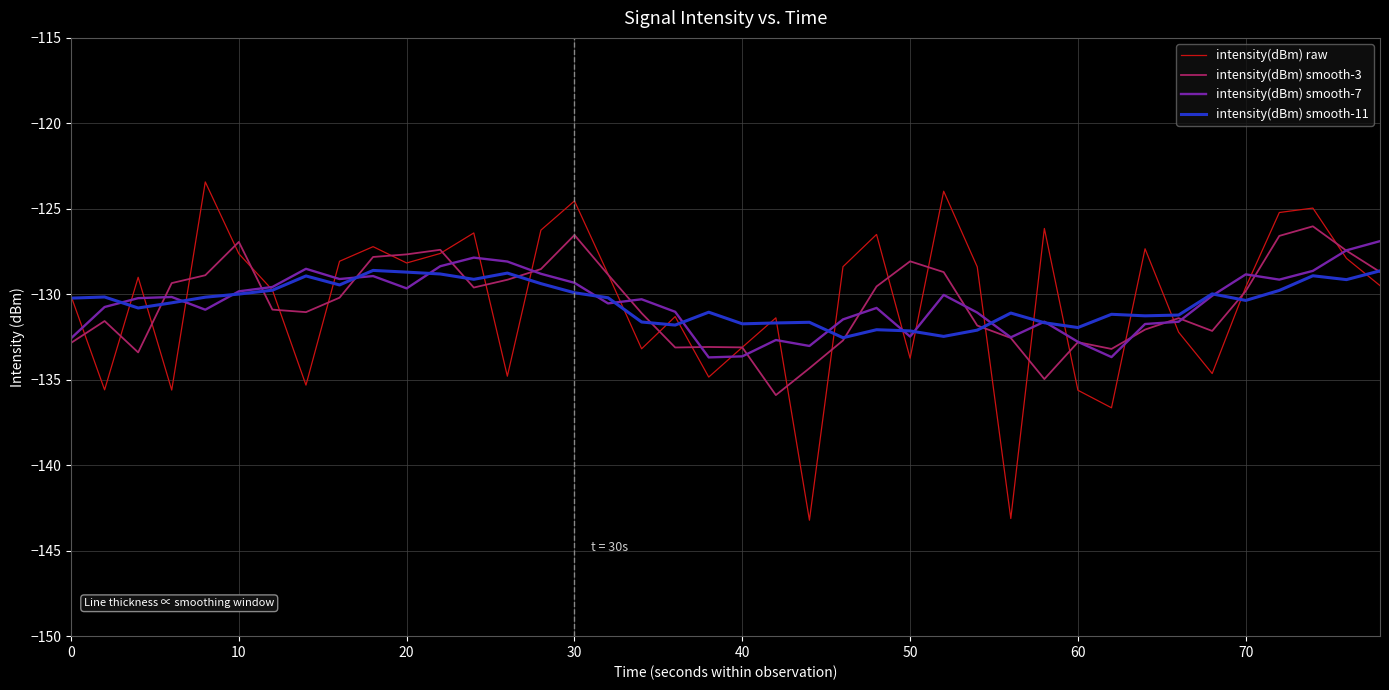

Which series has the largest range (max minus min)?

intensity(dBm) raw